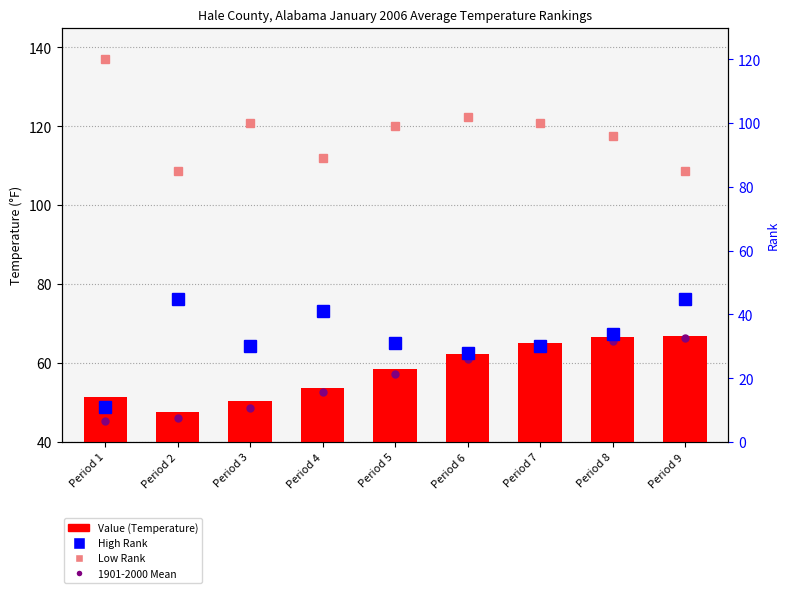

List the labels in order of High Rank value, smallest first.

Period 1, Period 6, Period 3, Period 7, Period 5, Period 8, Period 4, Period 2, Period 9